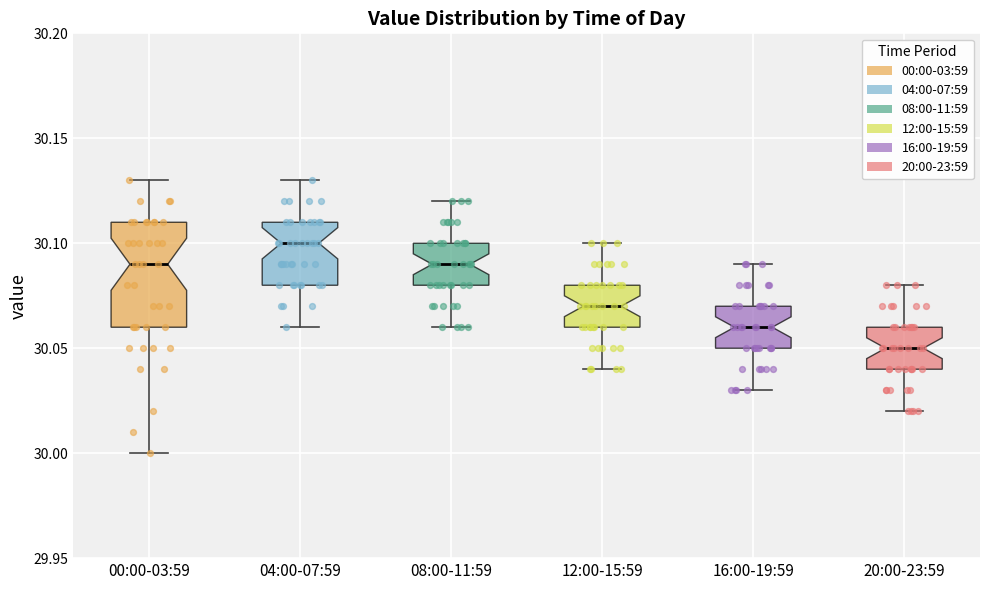

Which box's median line is the lowest?

20:00-23:59